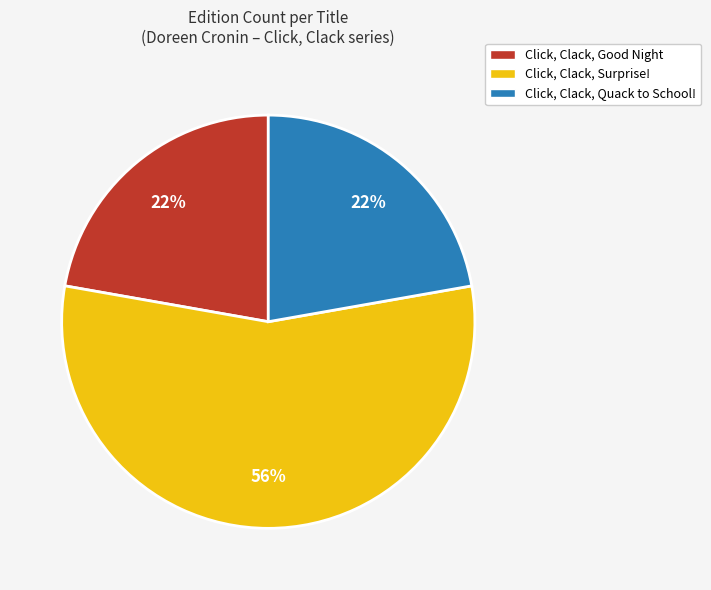

Approximately how many times larger is the value at Click, Clack, Quack to School! compared to Click, Clack, Good Night?

1.0